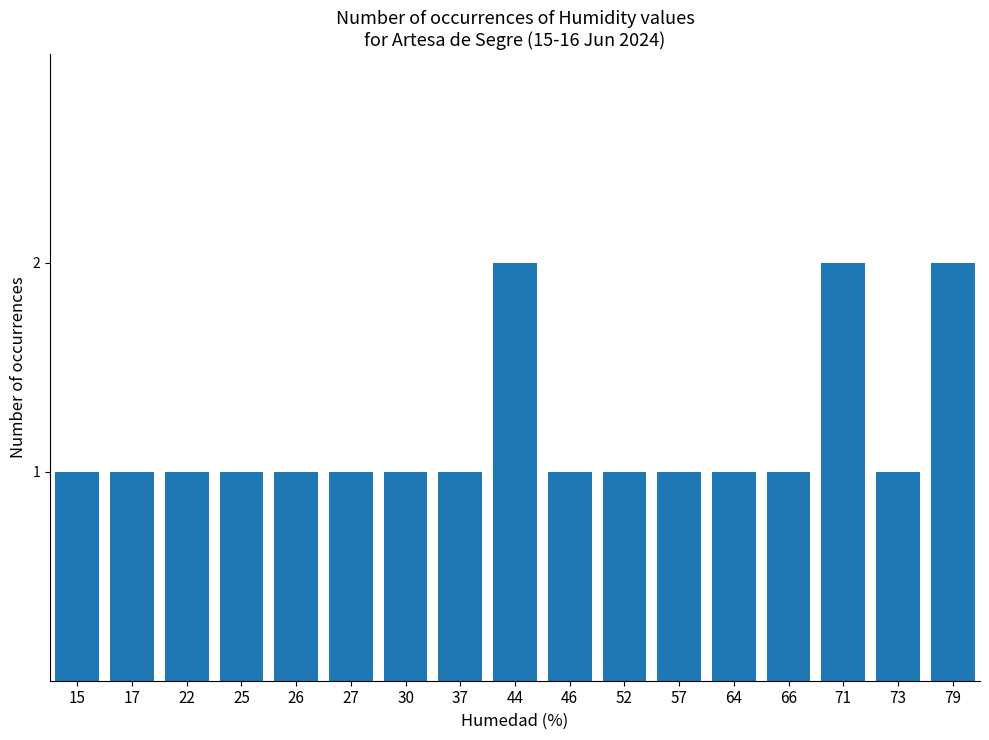

Does the chart contain any negative values?

No